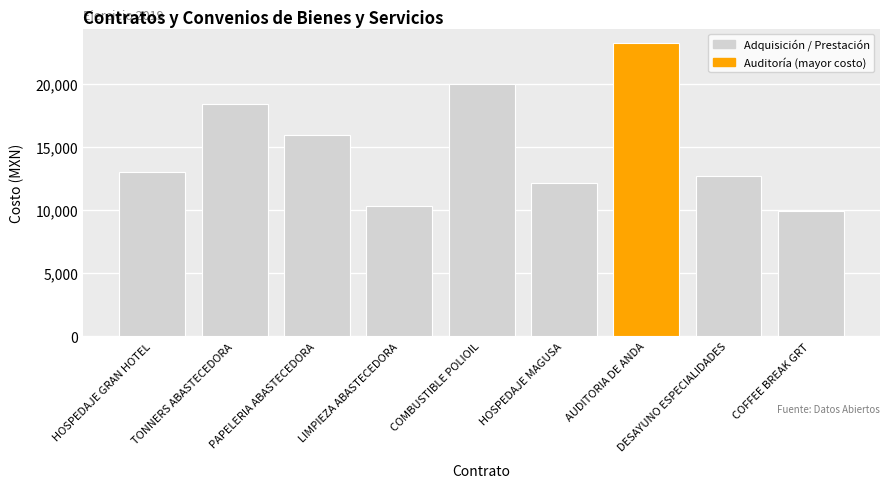

Reading right to left, list all the values displayed in this chart.

9933.1	12700.0	23200.0	12127.2	20000.0	10295.0	15930.3	18407.5	12996.6